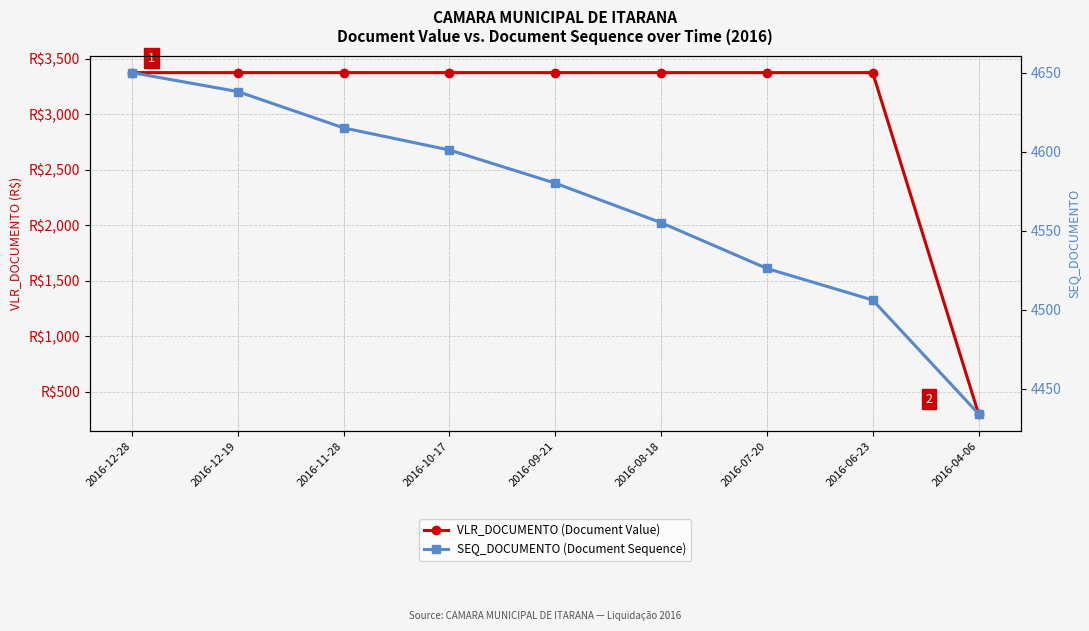

What position from the right is 2016-07-20?

3